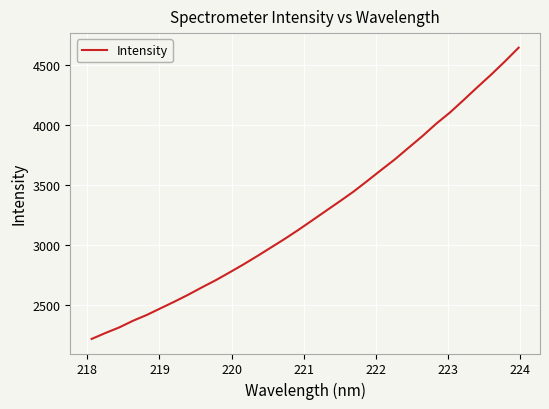

True or false: the data has more than 0 interior local peaks.

False